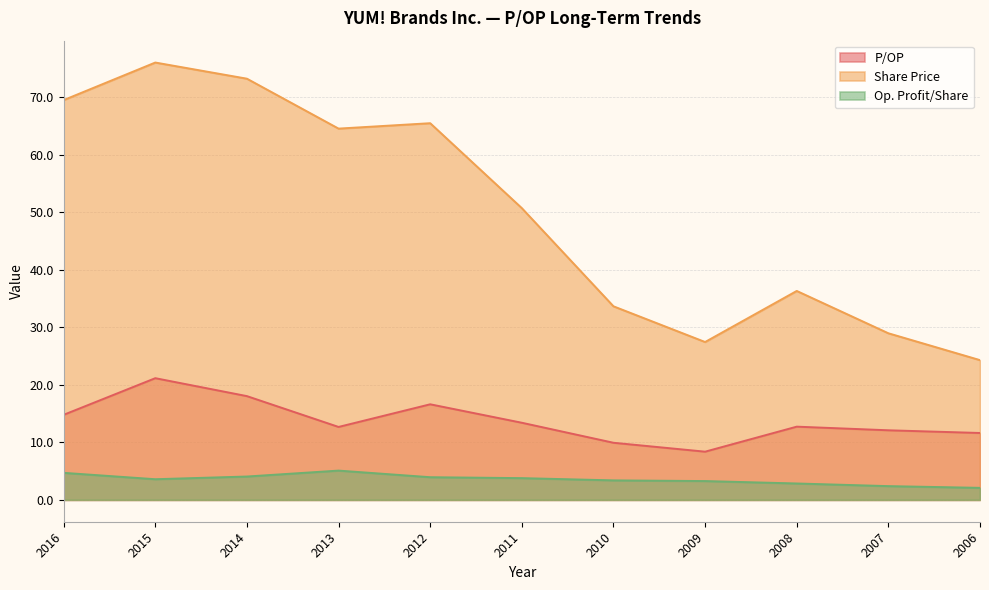

What is the difference between the maximum and minimum values in the Share Price series?

51.8